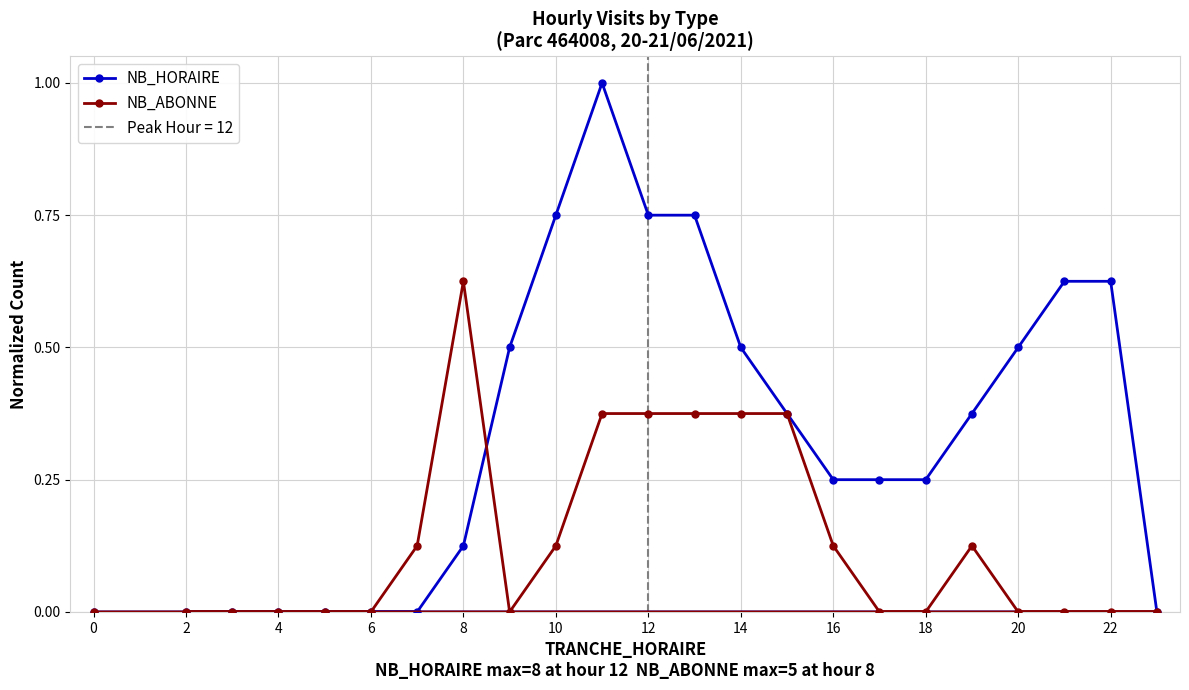

True or false: NB_HORAIRE has a value of 0.0 at 4.

True